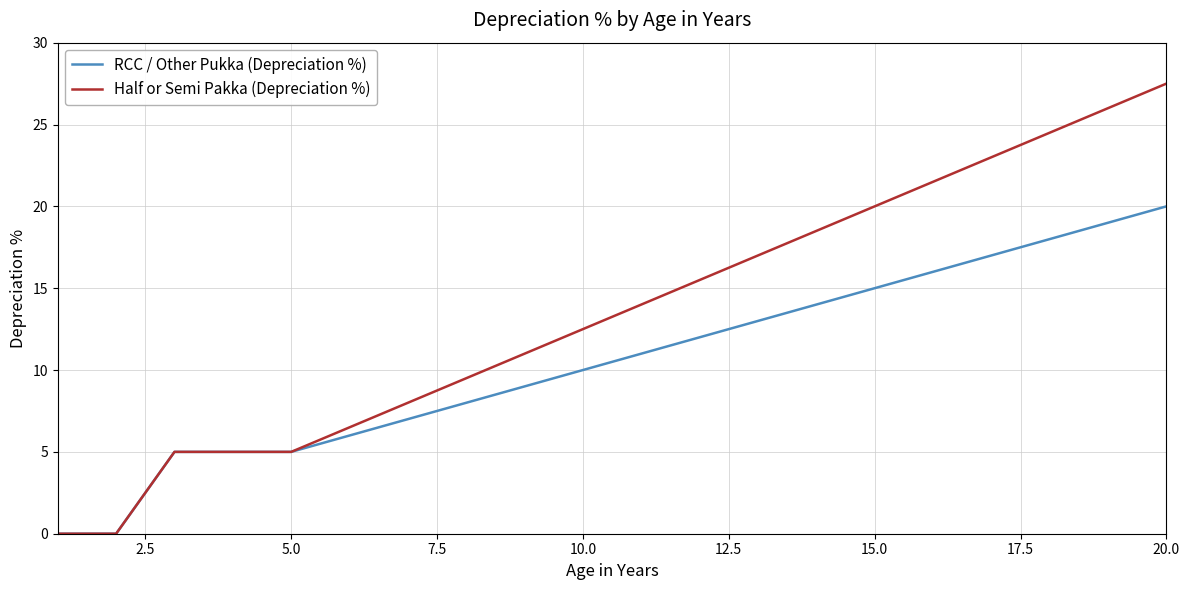

Which series has the largest total across all categories?

Half or Semi Pakka (Depreciation %)